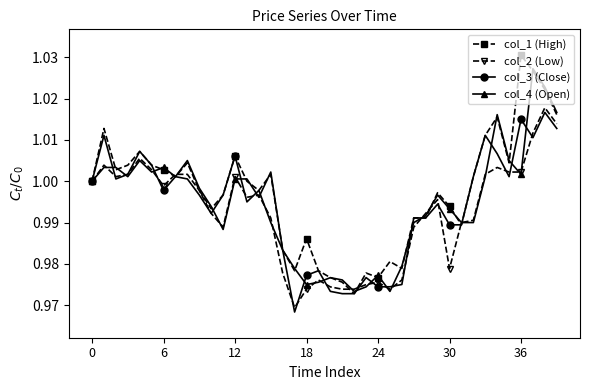

What is the difference between the maximum and minimum values in the col_4 (Open) series?

0.1